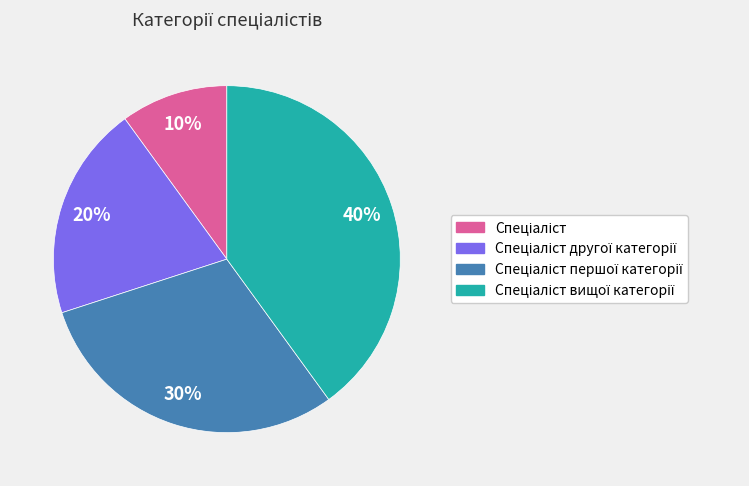

Count the number of slices in the pie.

4